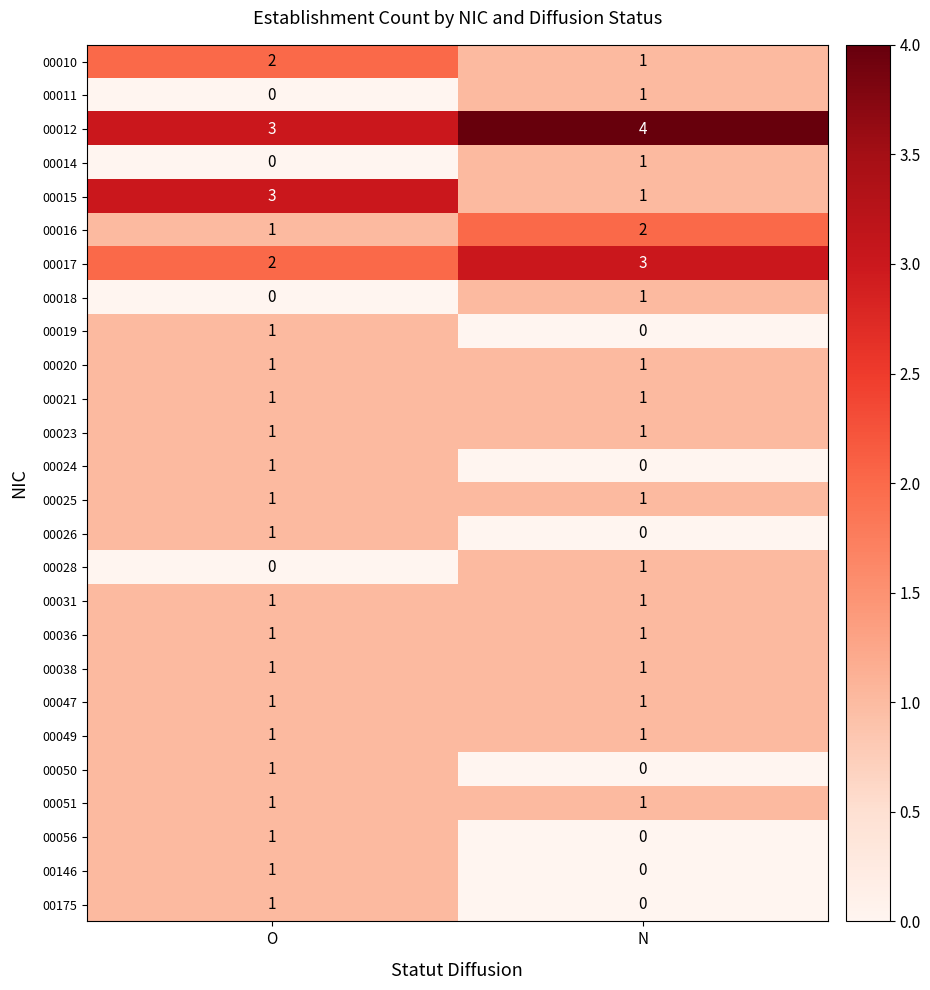

How many distinct data groups are displayed?

26